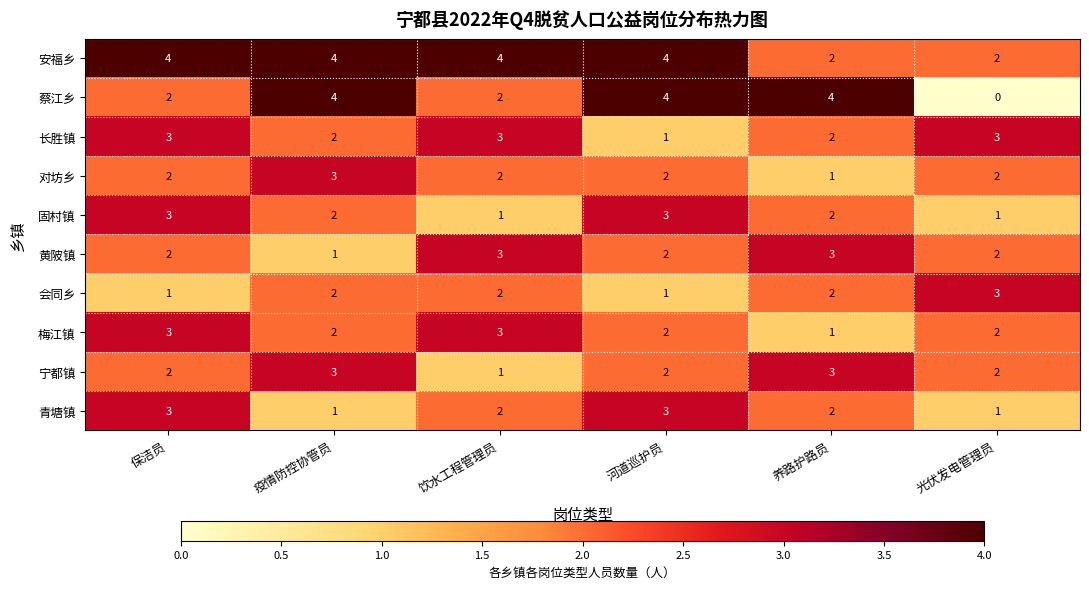

What is the maximum value shown in the chart?

4